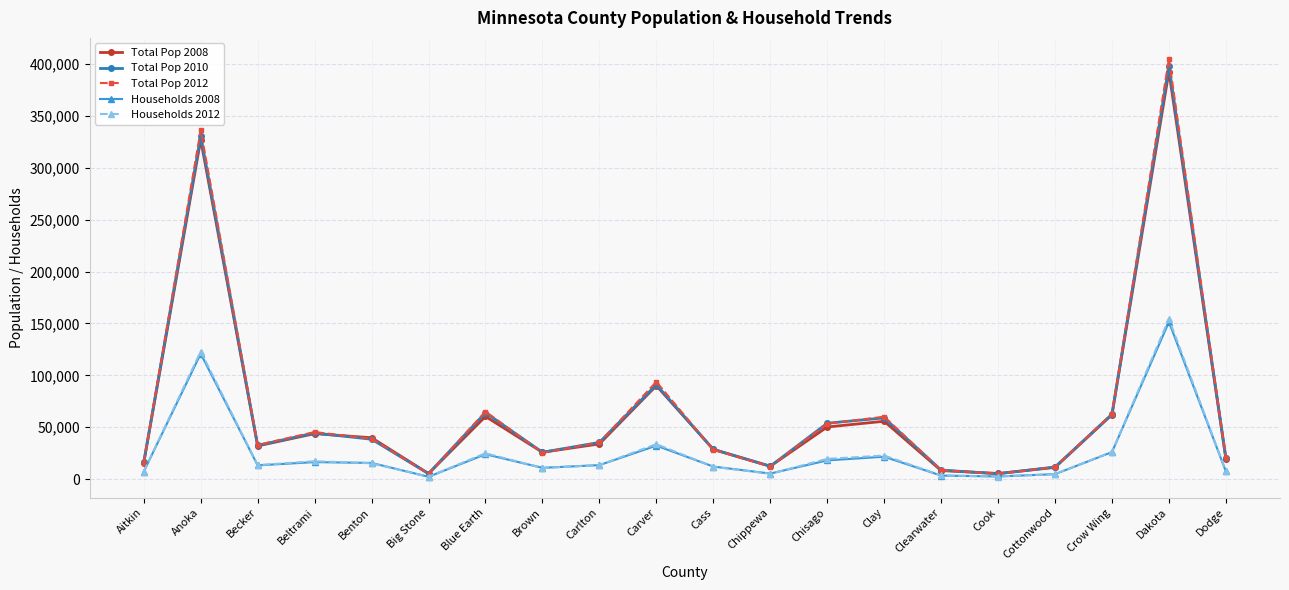

True or false: Households 2008 has more than 0 points higher than both neighbors.

True